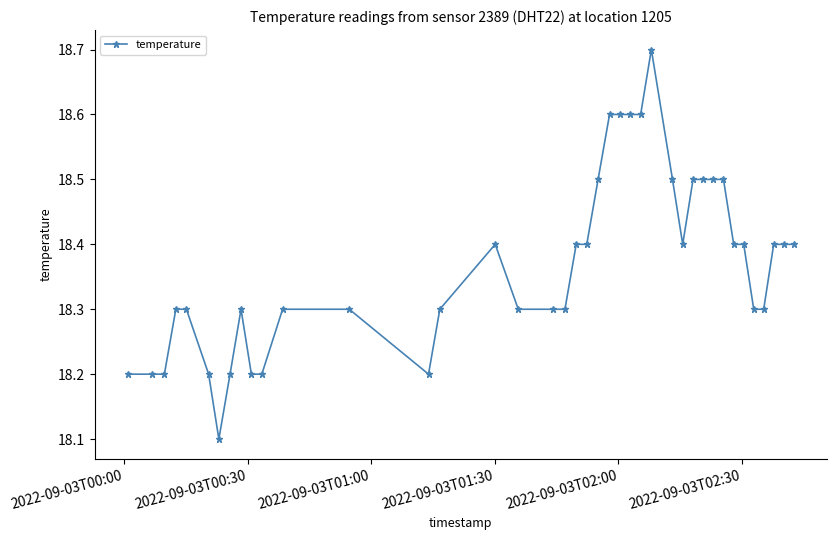

What is the value of the 13th point from the left?

18.3